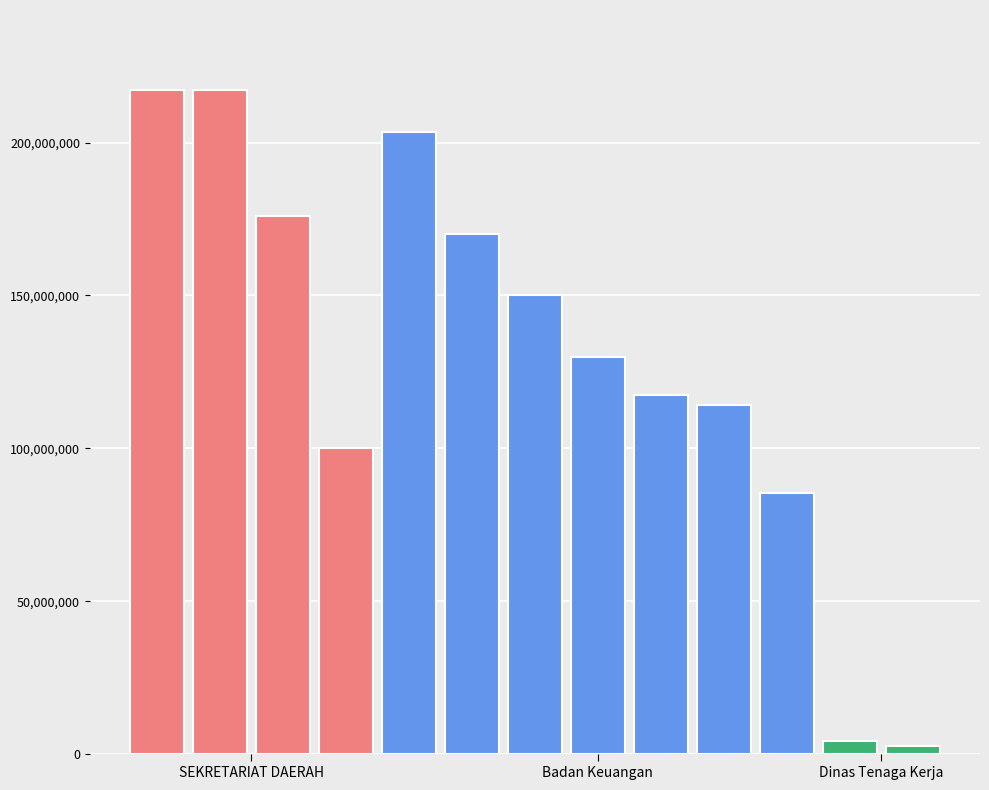

What is the sum of all values?

1687914421